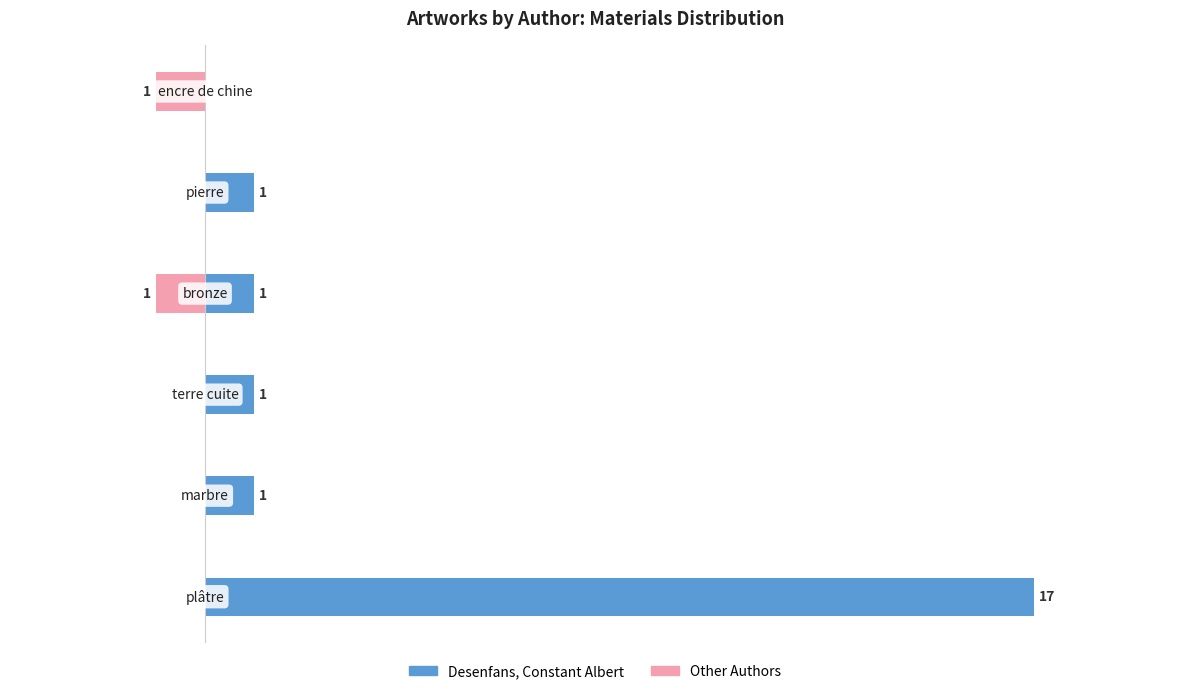

The value of Other Authors at 4 is 0. True or false?

True